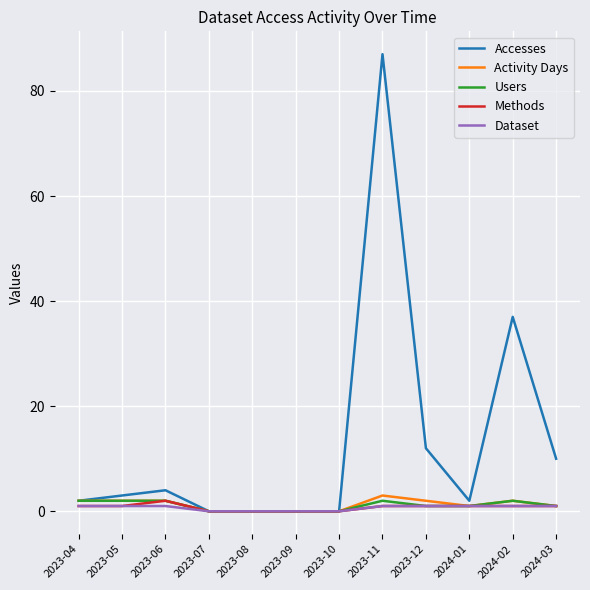

Does the chart have visible grid lines?

Yes